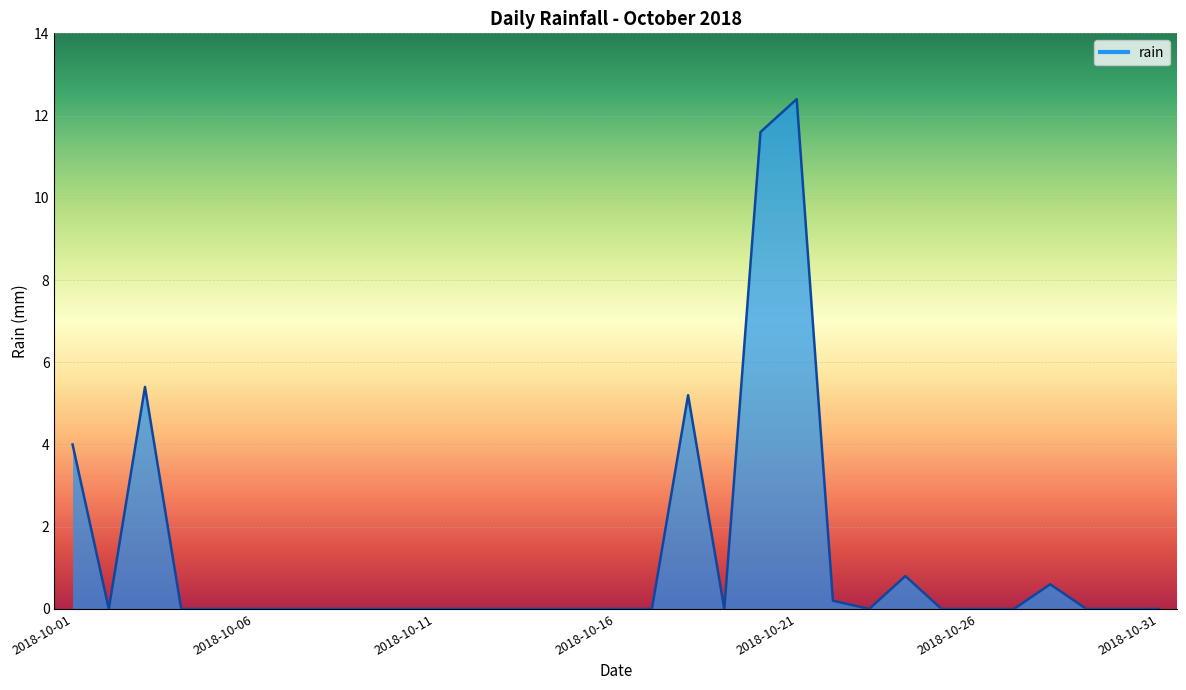

What is the maximum value shown in the chart?

12.4